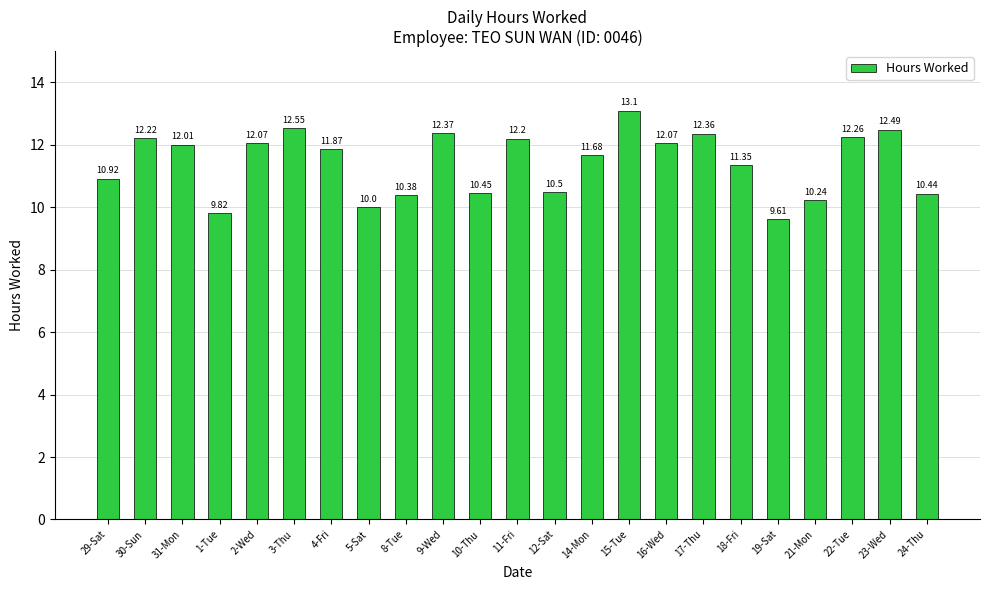

What is the sum of the values at 11-Fri and 23-Wed?

24.7